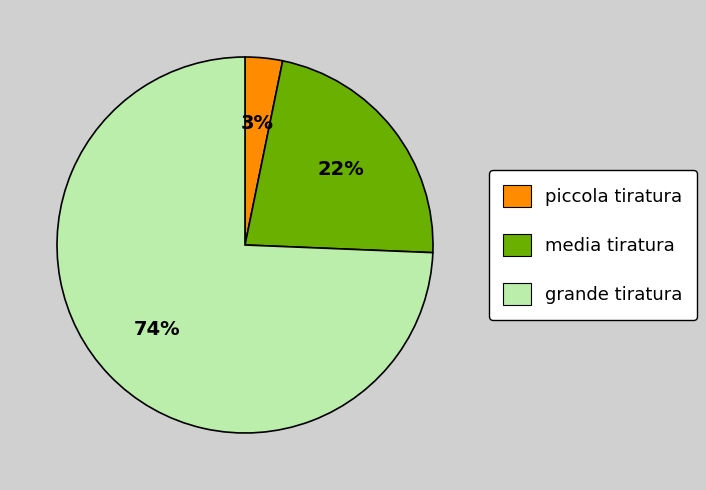

To the nearest percent, what is the average slice percentage?

33%